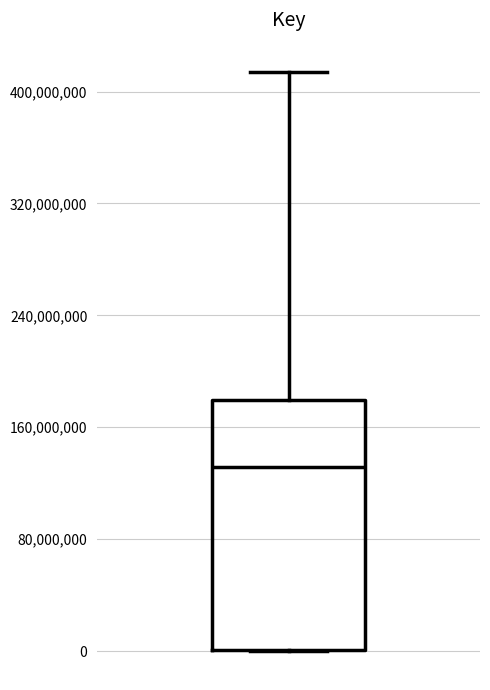

Transcribe this box plot: give where the median line is, the range the box spans, and where the two whiskers end, as read against the y-axis. The values are not printed on the chart, so give them approximately, as read against the axis.

median 130000000, box 0 to 180000000, whiskers 0 to 410000000